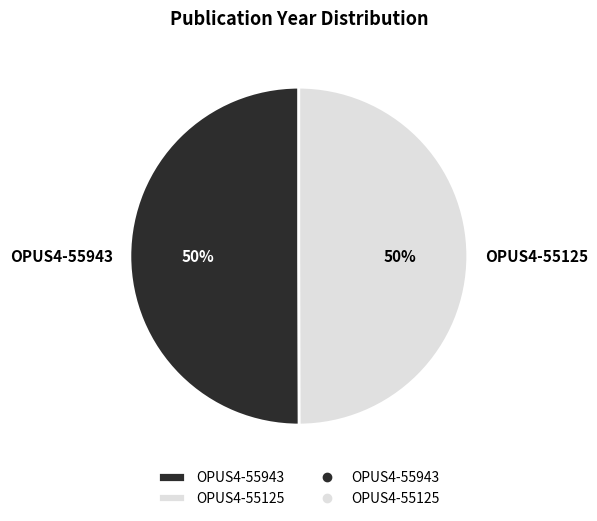

To the nearest percent, what portion does OPUS4-55943 represent?

50%